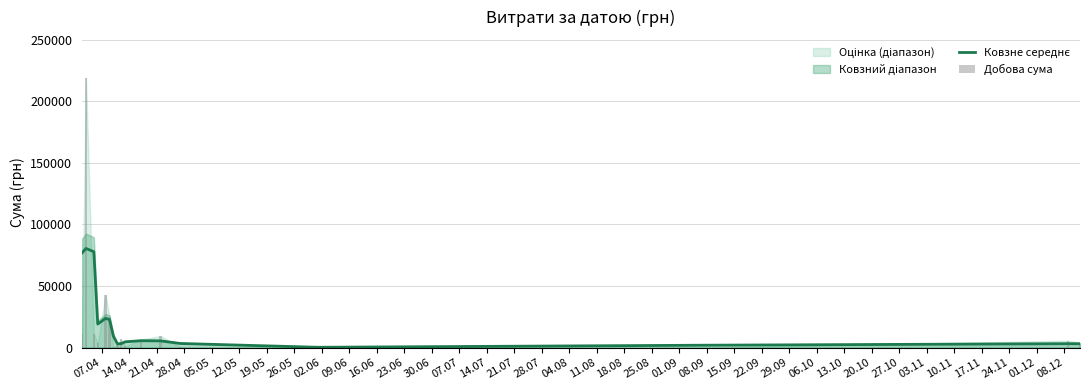

Does the chart contain any negative values?

No